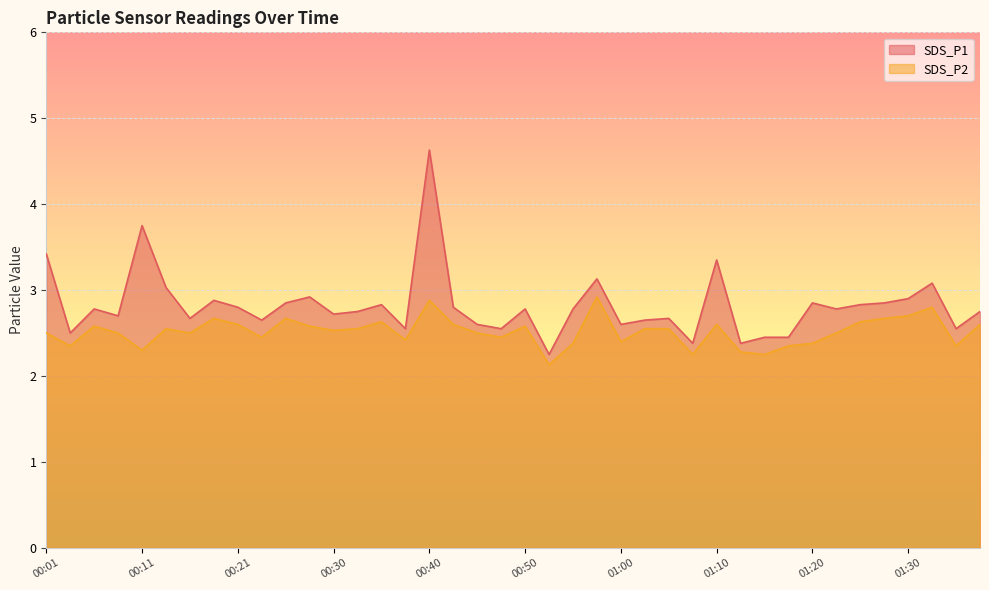

What is the value of the SDS_P2 point at the 22nd from the left?

2.1